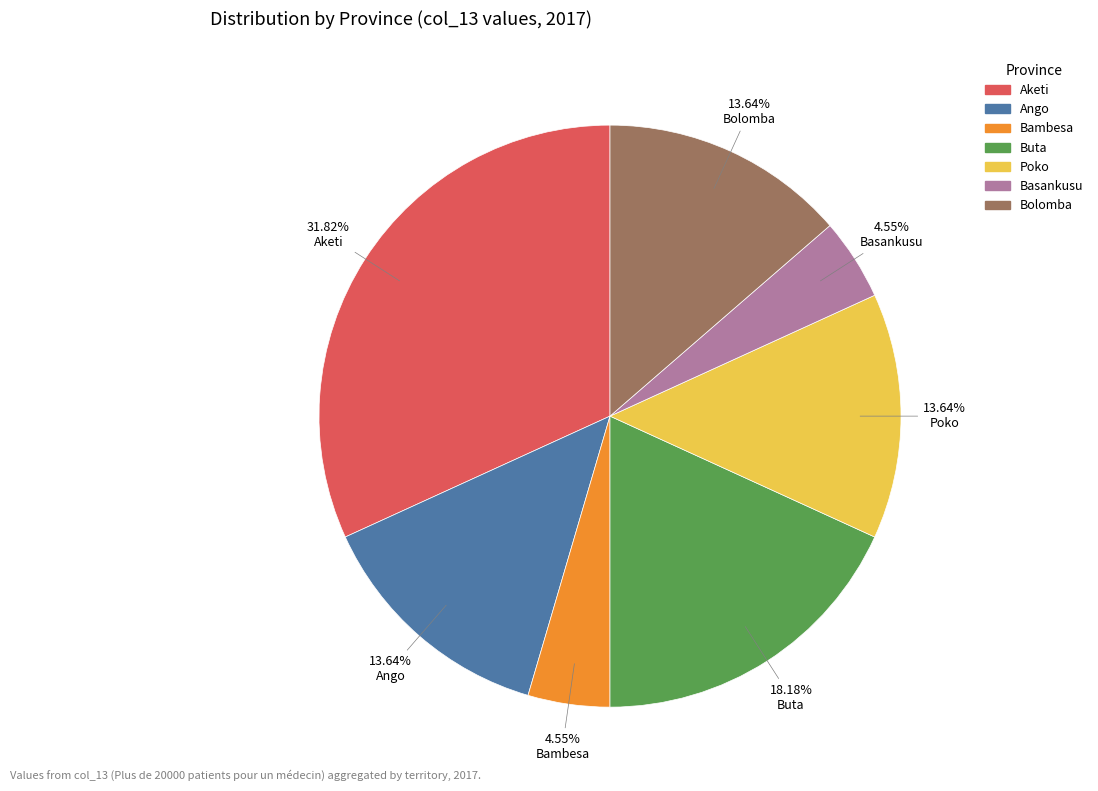

Is there a majority slice in this chart?

No